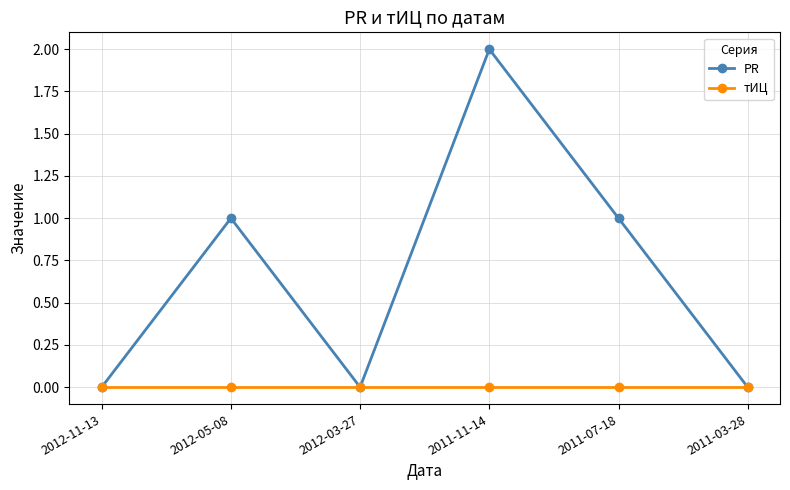

Which series has the largest total across all categories?

PR